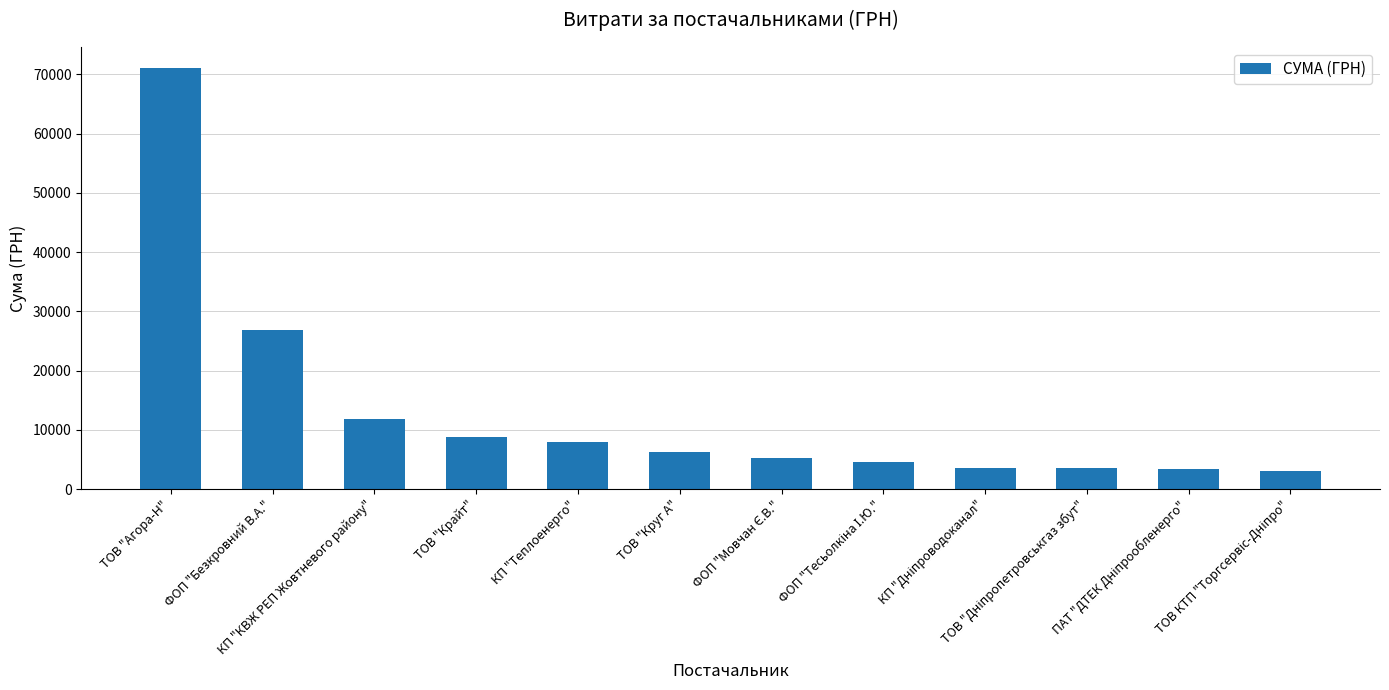

What is the value of the 7th bar from the left?

5189.0